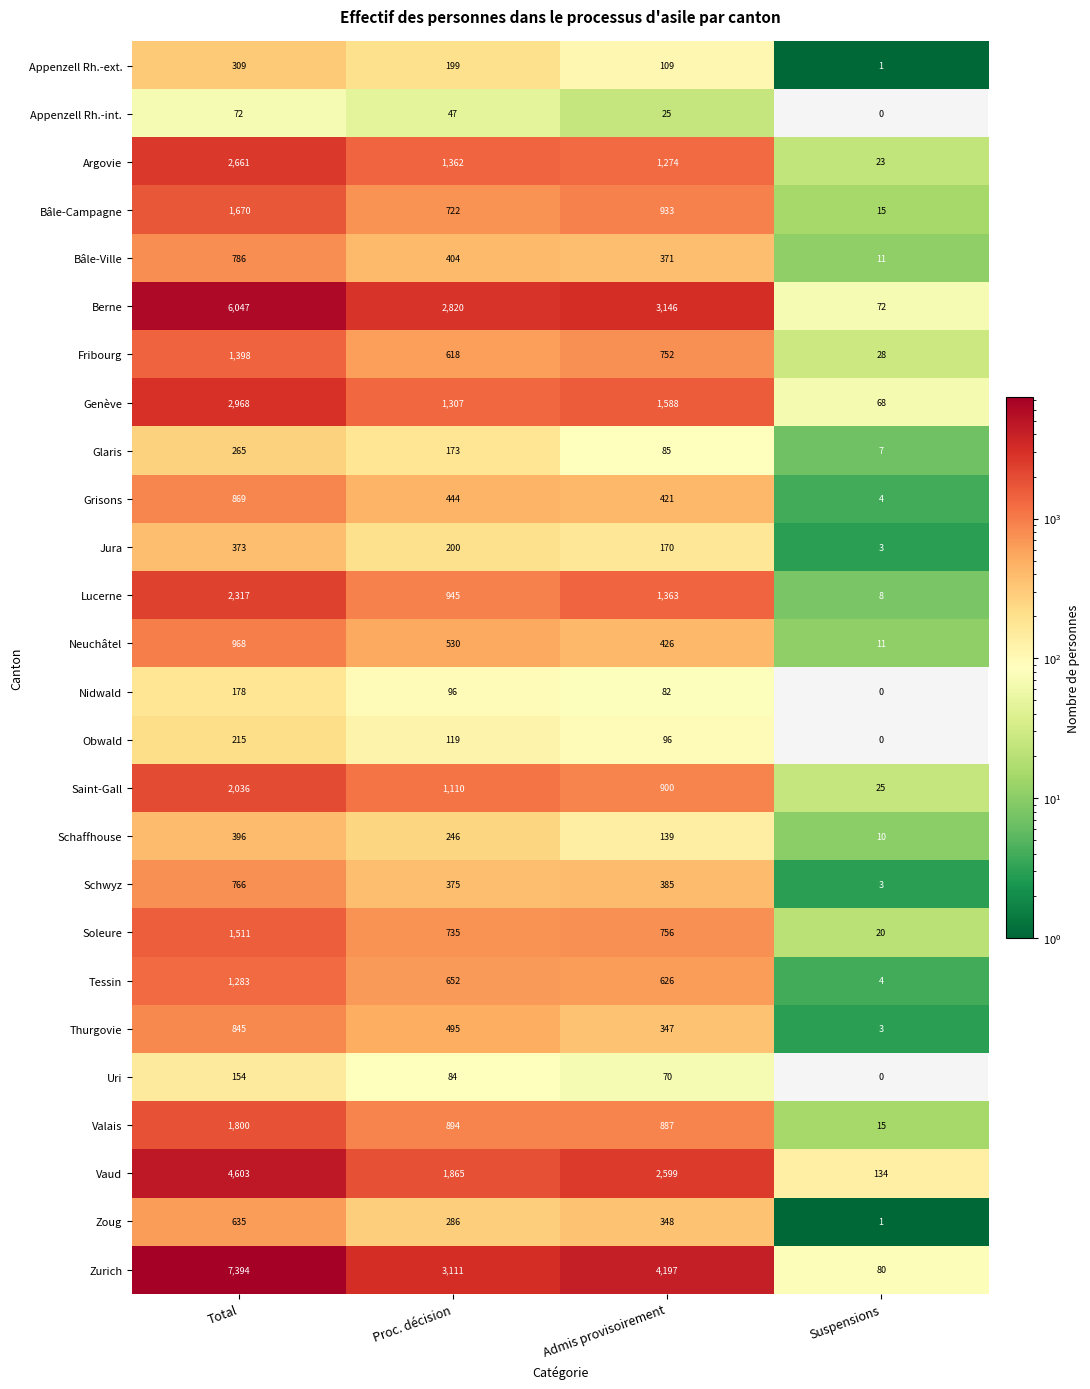

What is the total value across all series at Suspensions?

546